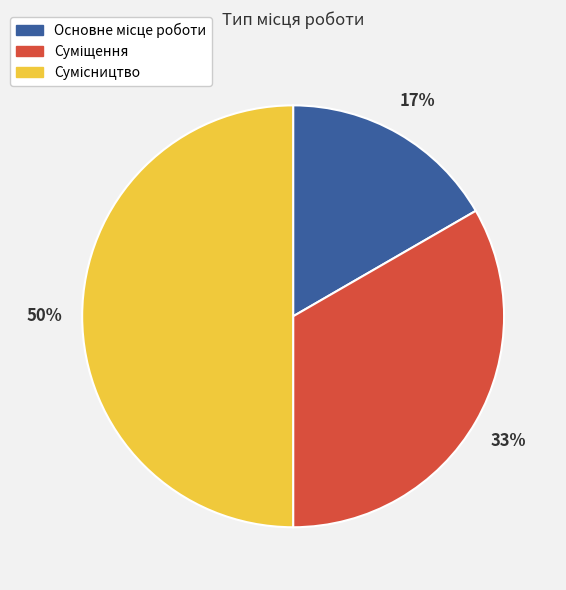

To the nearest percent, what is the average slice percentage?

33%